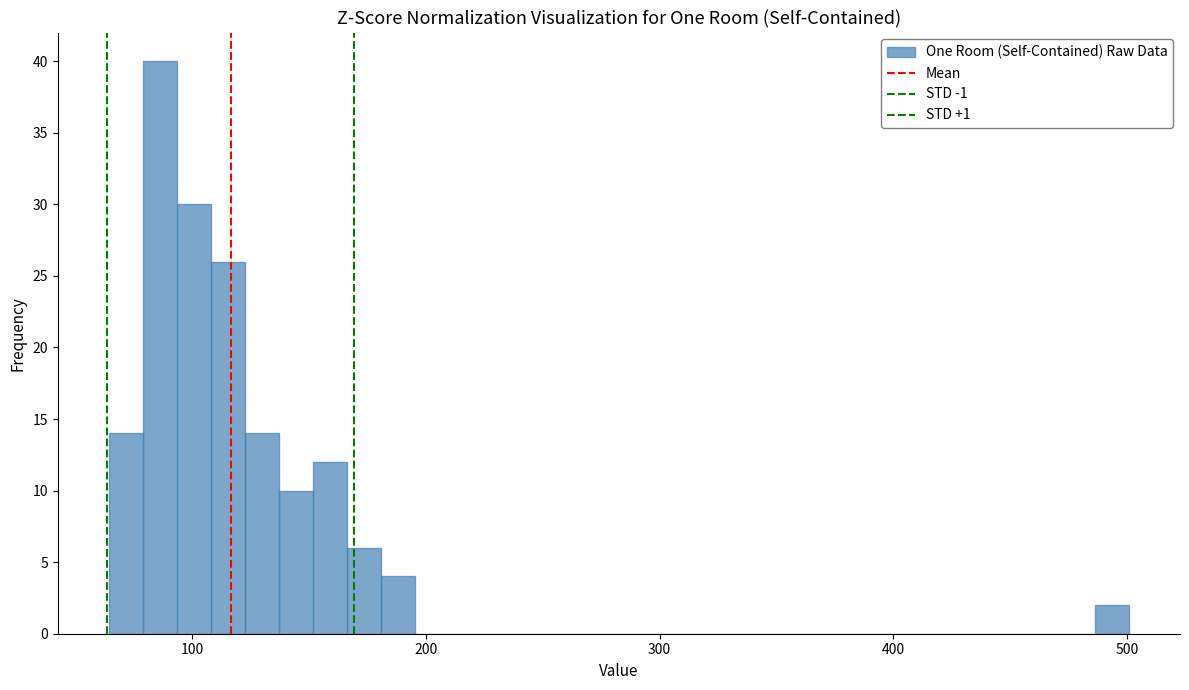

Read against the x-axis, roughly where is the centre of the tallest bar?

90